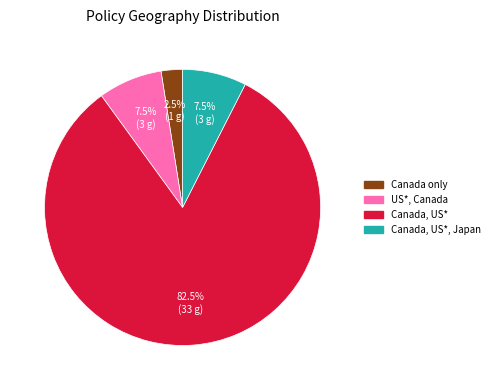

Does any single category account for the majority?

Yes